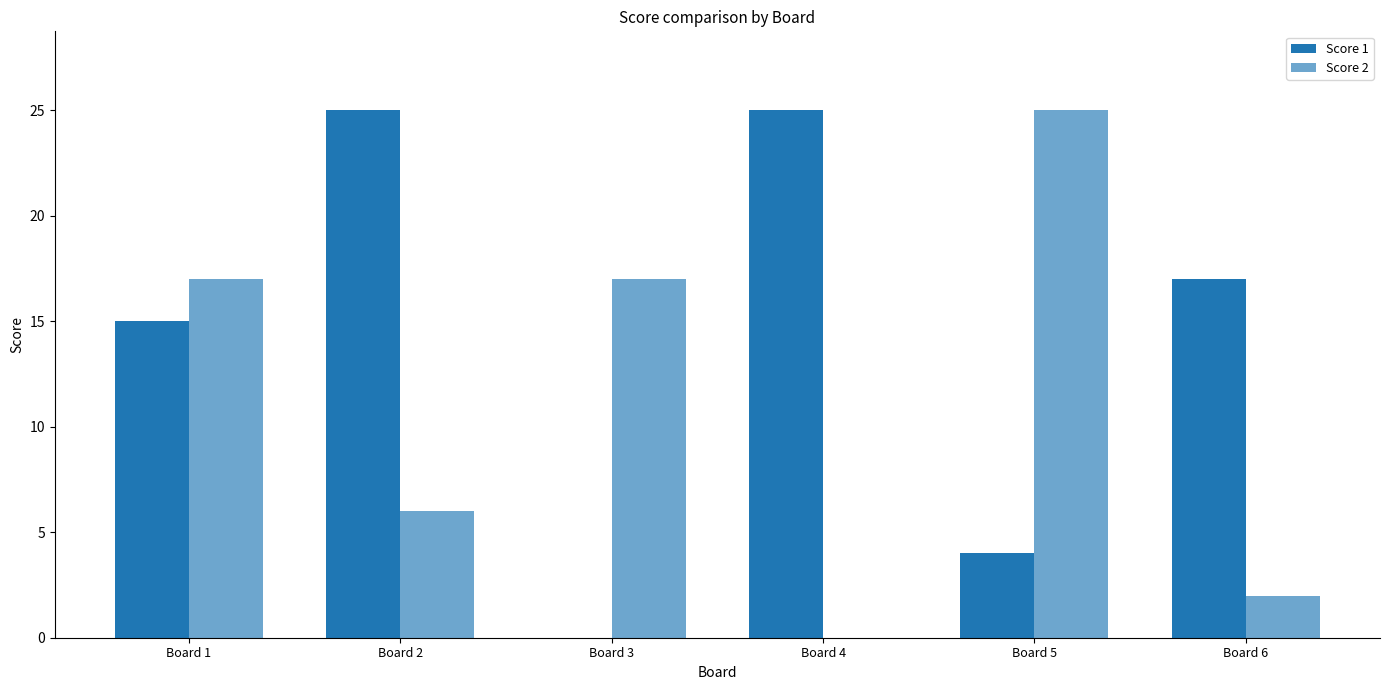

What value does the Score 1 series have at Board 2, to the nearest 10?

20